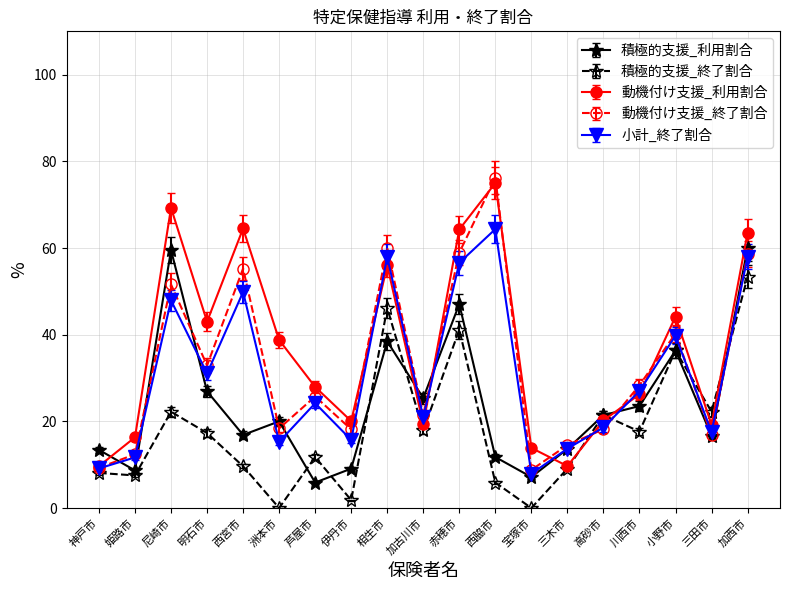

After their last crossing, which series has the higher values: 小計_終了割合 or 動機付け支援_利用割合?

動機付け支援_利用割合